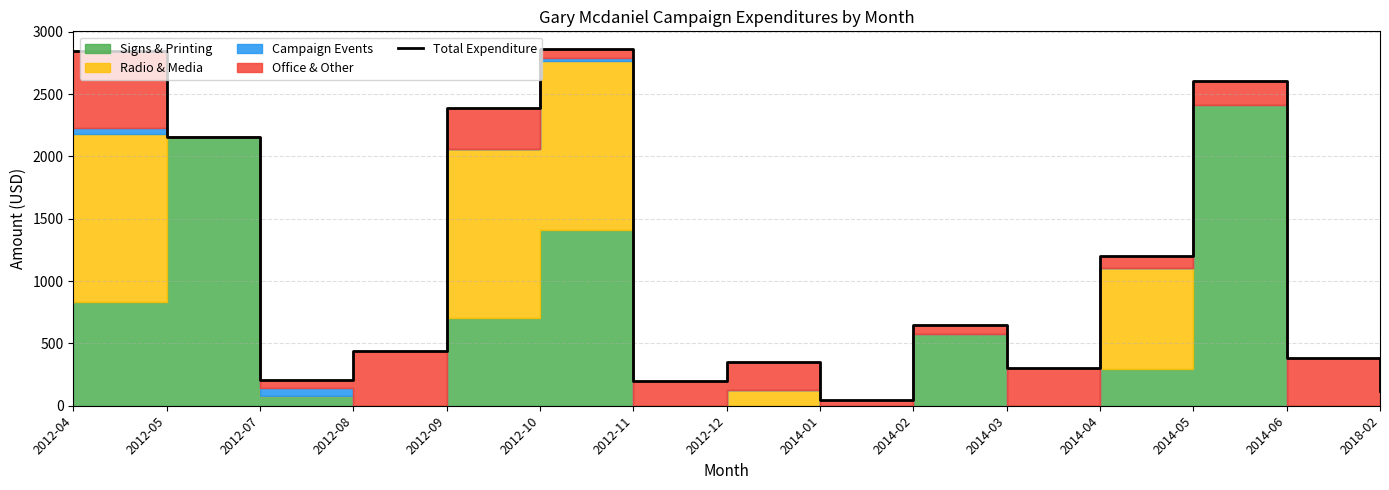

Reading left to right, extract all data points from this chart.

2012-04=2846.4	2012-05=2157.6	2012-07=204.3	2012-08=440.2	2012-09=2390.1	2012-10=2861.1	2012-11=197.9	2012-12=347.0	2014-01=43.0	2014-02=647.6	2014-03=306.7	2014-04=1203.3	2014-05=2609.3	2014-06=383.3	2018-02=122.0